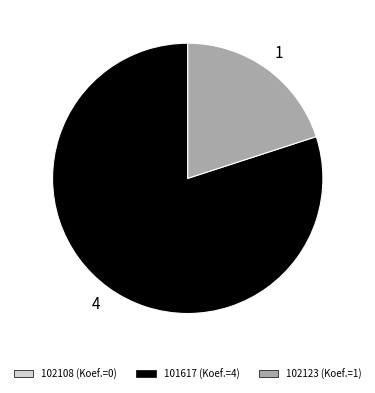

Is there any slice that represents more than half of the pie?

Yes